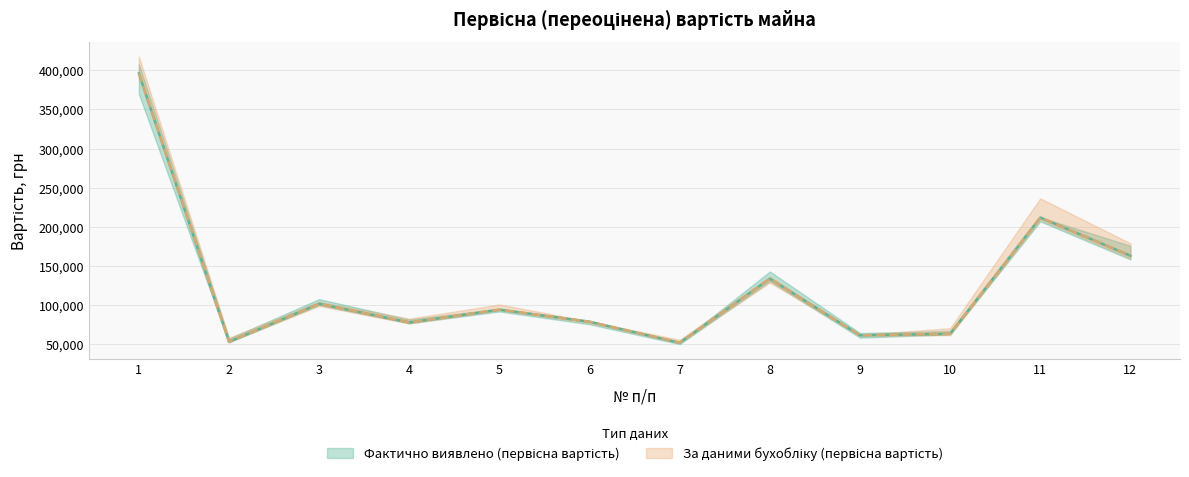

What is the difference between the Фактично виявлено (первісна вартість) values at 8 and 12?

29342.2